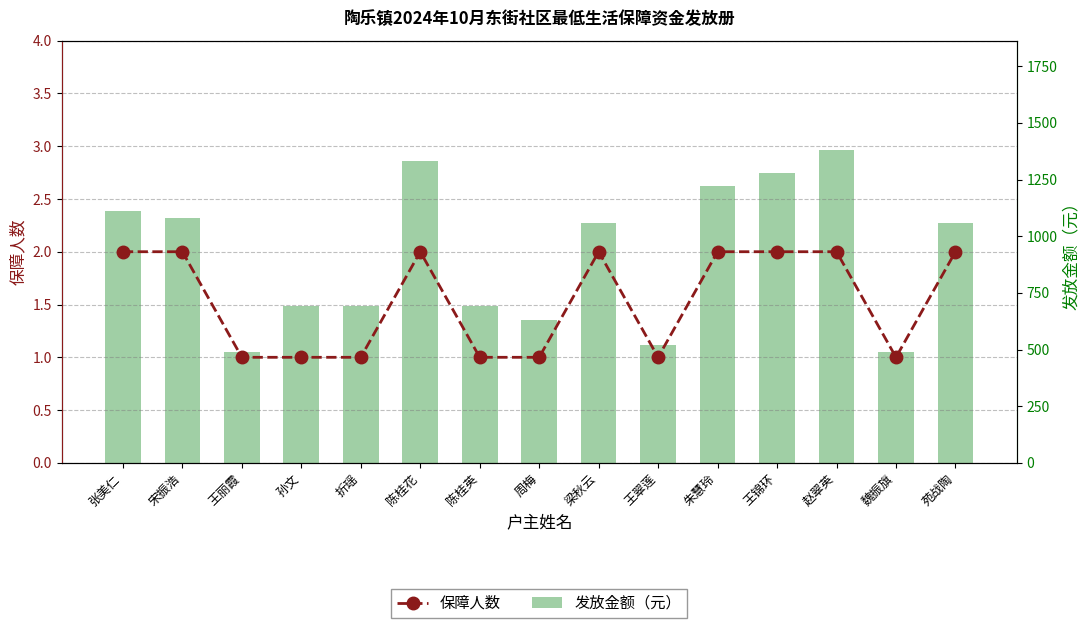

Is the value of 保障人数 at 朱慧玲 greater than the value of 发放金额（元） at 王丽霞?

No